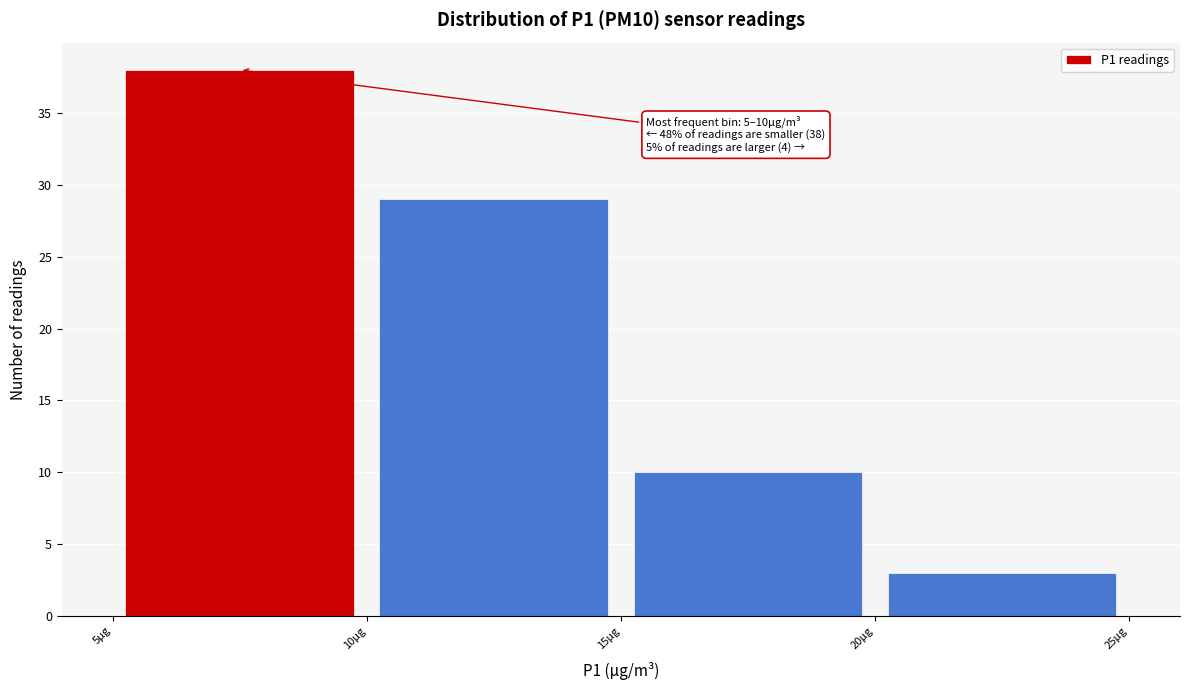

Which range on the x-axis has the tallest bar?

5 to 10